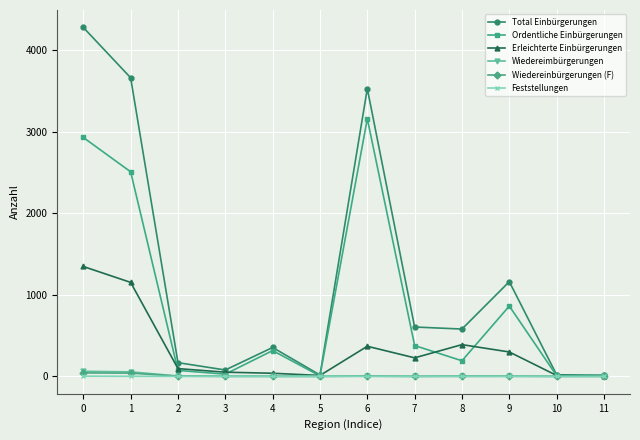

How many lines are shown in the chart?

6